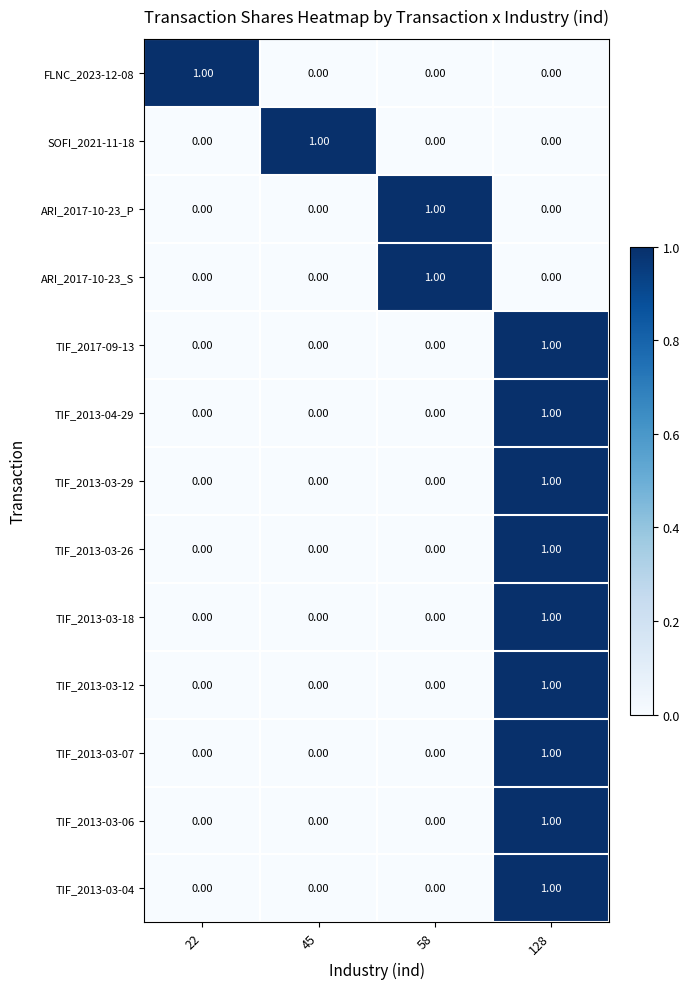

At which category is the sum across all series the highest?

128